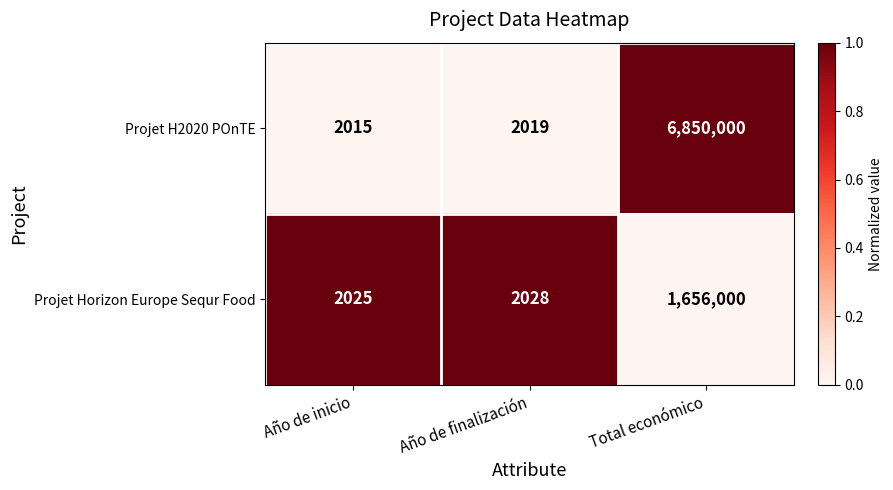

How many categories are shown in the chart?

3